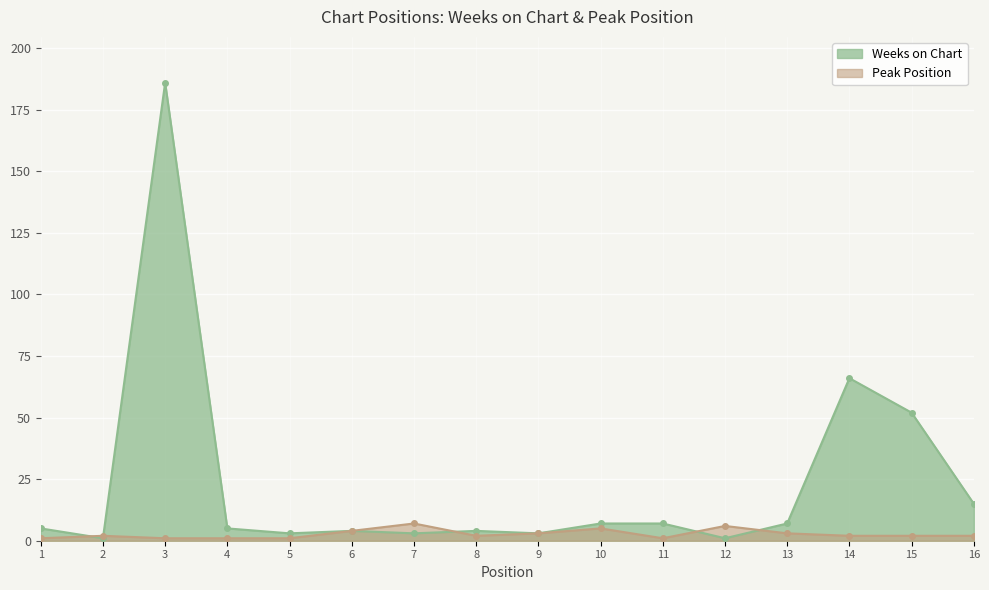

List the series in order of their peak value, lowest first.

Peak Position, Weeks on Chart